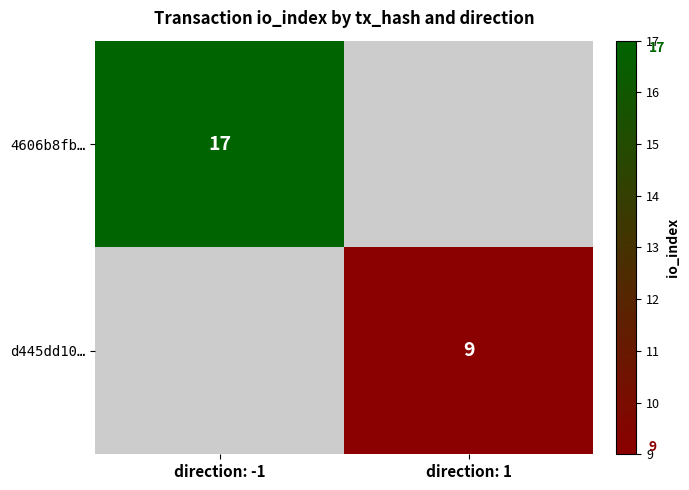

True or false: 4606b8fb… has a value of 17 at direction: -1.

True